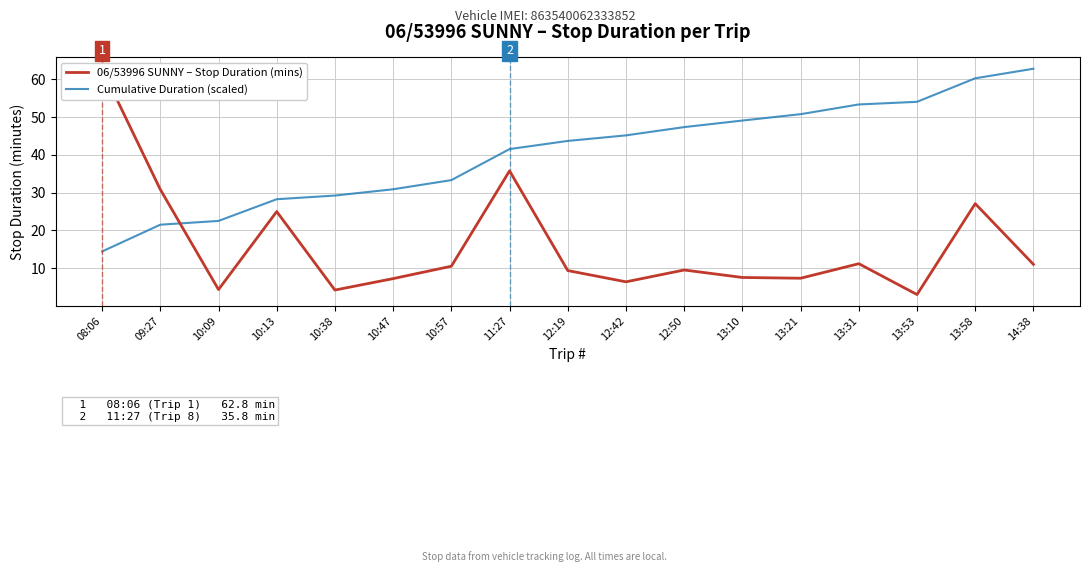

How many interior local valleys does the 06/53996 SUNNY – Stop Duration (mins) series have?

5